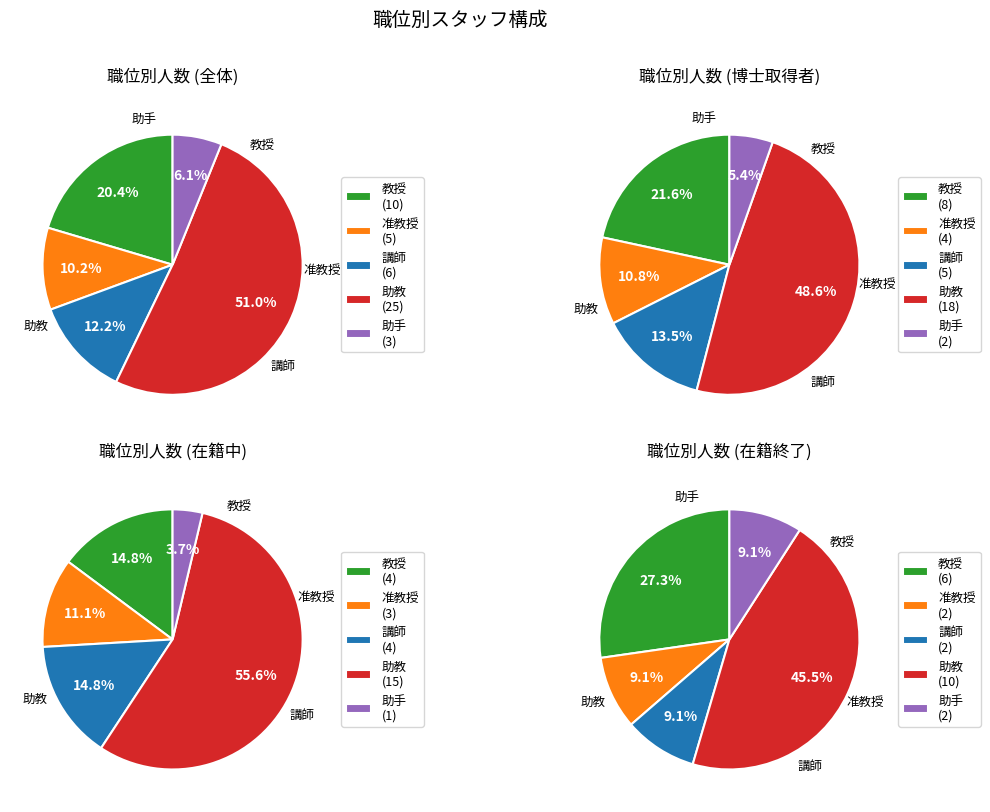

To the nearest percent, what is the difference between the largest and smallest slice percentages?

45%